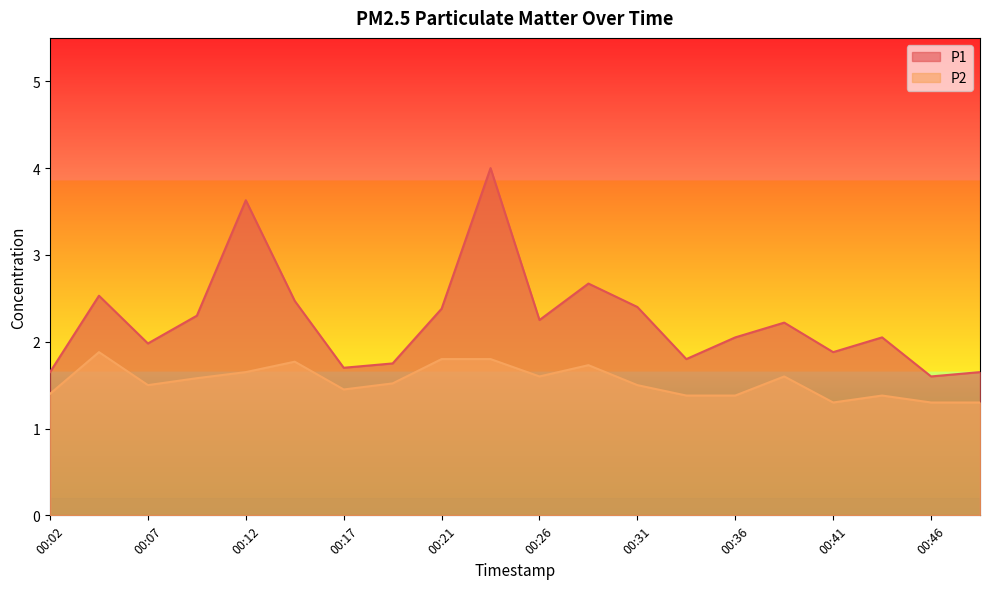

The P2 series shows 0.4 at 00:07. True or false?

False